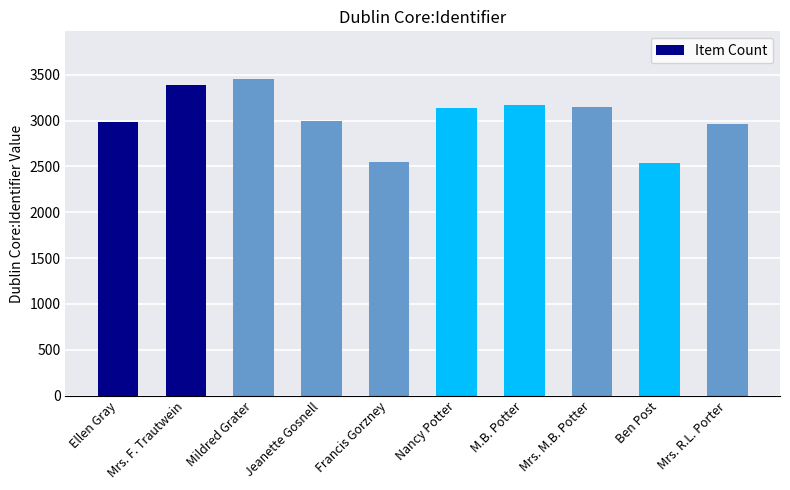

What is the value of the 4th bar from the left?

2997